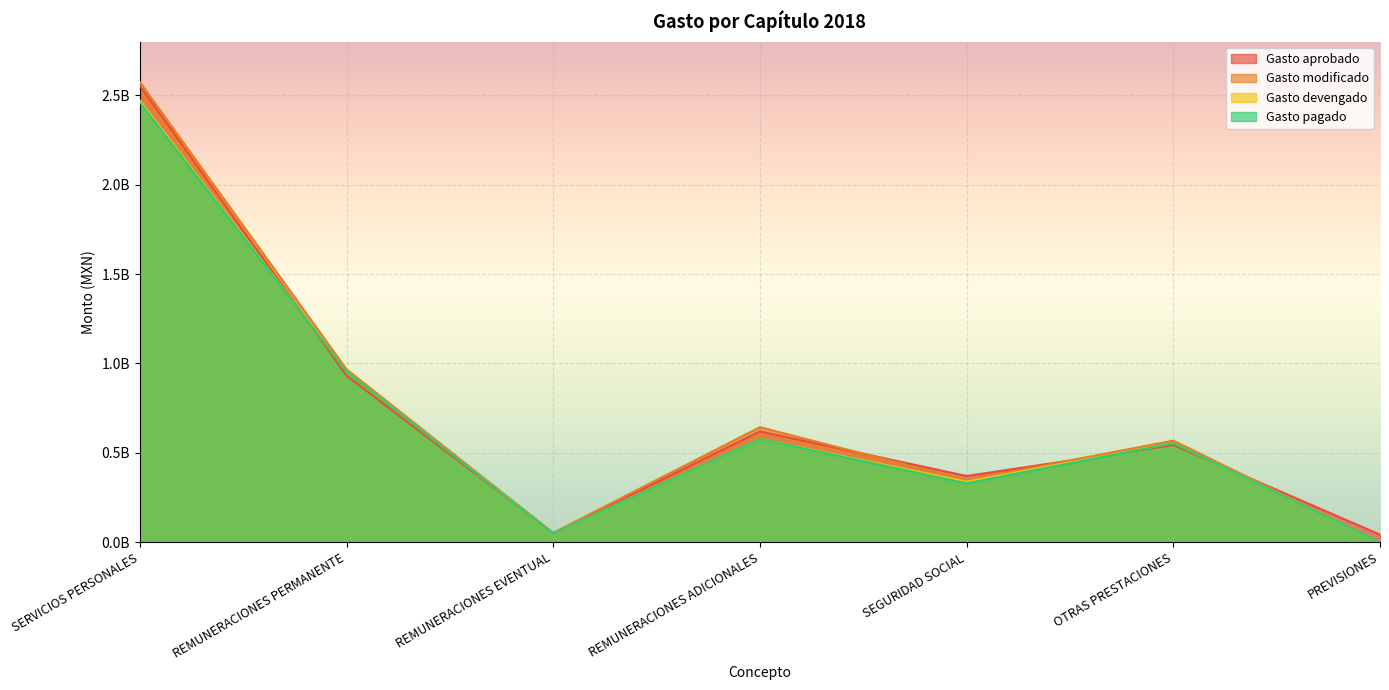

What is the difference between the highest and lowest values at SERVICIOS PERSONALES?

113005476.8